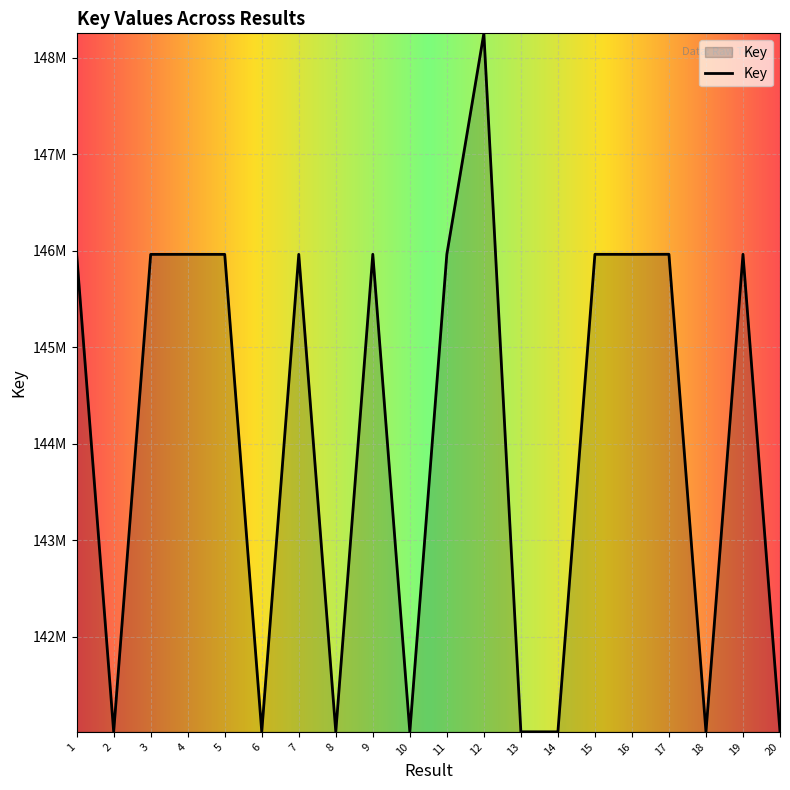

Does the chart have visible grid lines?

Yes